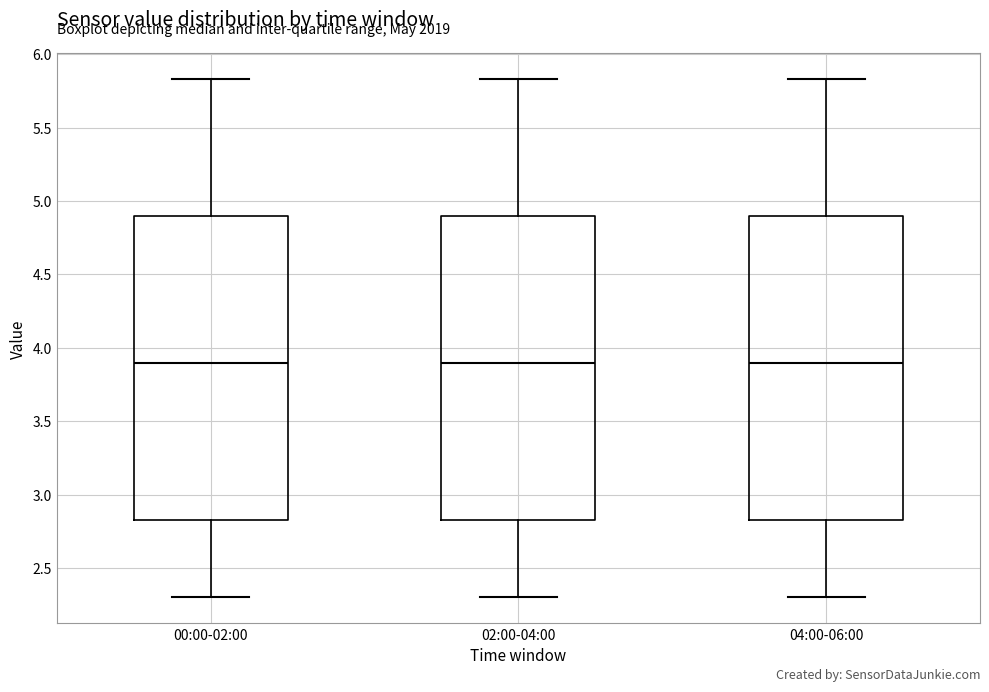

Reading left to right, transcribe this box plot: for each box, give where its median line is, the range the box spans, and where its two whiskers end, as read against the y-axis. The values are not printed on the chart, so give them approximately, as read against the axis.

00:00-02:00: median 3.90, box 2.85 to 4.90, whiskers 2.30 to 5.85
02:00-04:00: median 3.90, box 2.85 to 4.90, whiskers 2.30 to 5.85
04:00-06:00: median 3.90, box 2.85 to 4.90, whiskers 2.30 to 5.85